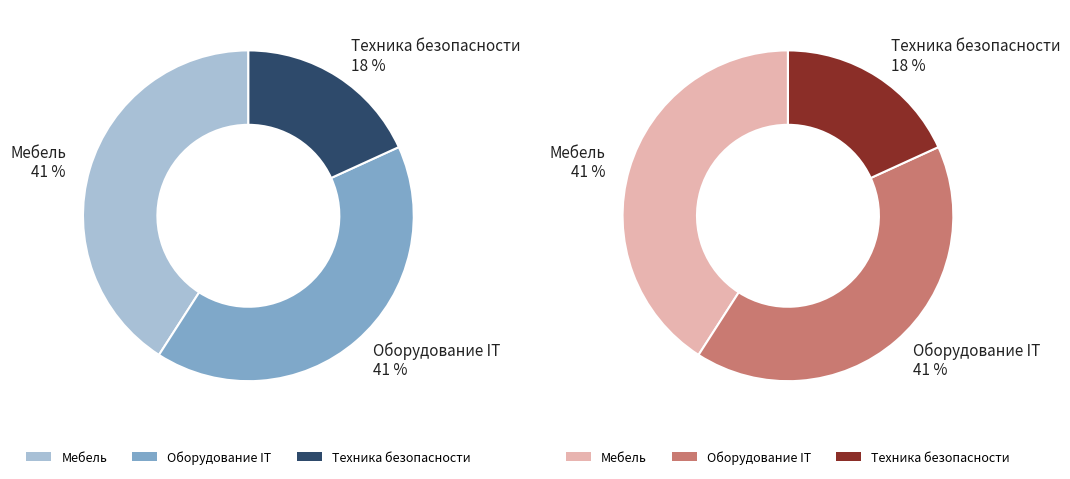

Approximately how many times larger is the value at Мебель compared to Техника безопасности?

2.2